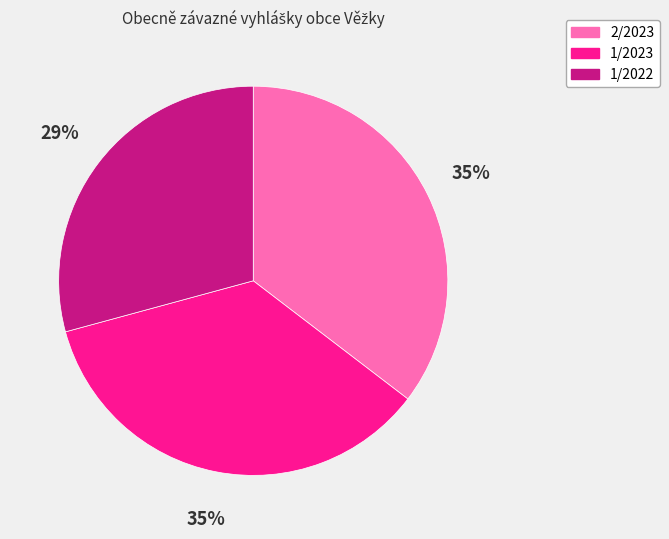

Combined, do 1/2023 and 2/2023 account for over 50%?

Yes